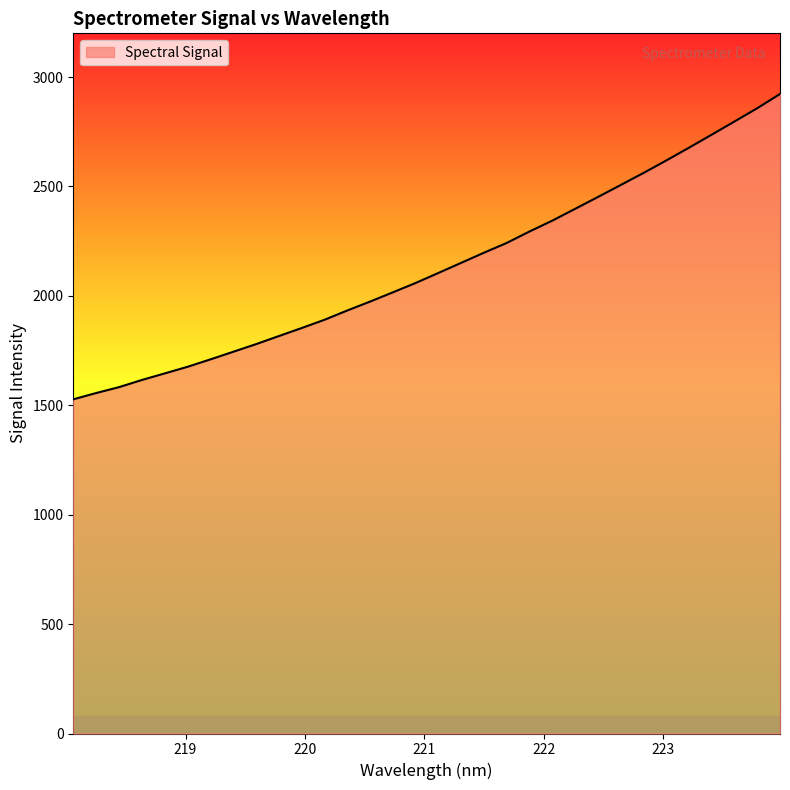

What is the difference between the maximum and minimum values?

1395.5